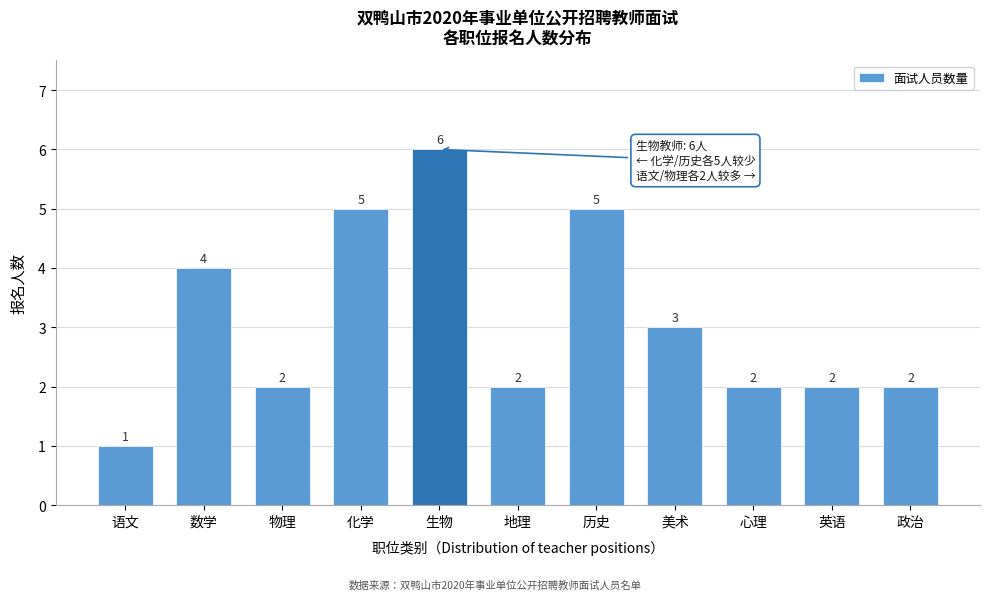

Reading left to right, list all the values displayed in this chart.

语文=1	数学=4	物理=2	化学=5	生物=6	地理=2	历史=5	美术=3	心理=2	英语=2	政治=2